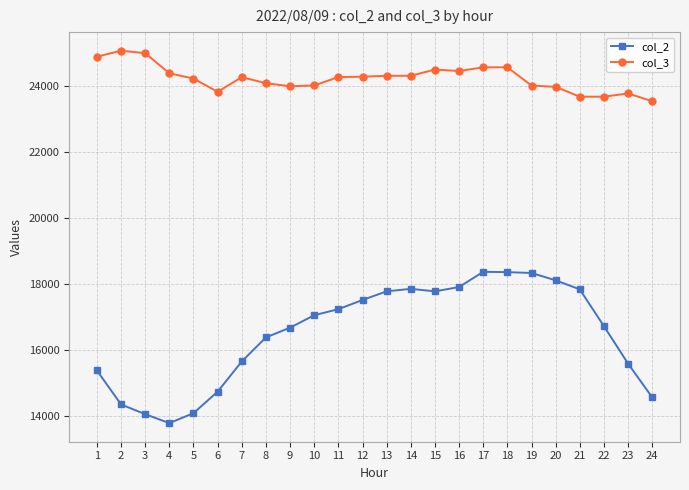

At which category does col_2 reach its first local valley?

4